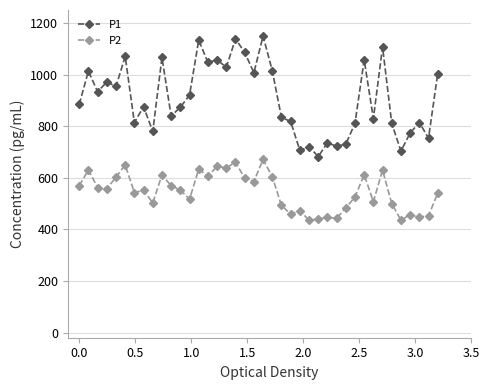

What is the difference between the maximum and minimum values in the P1 series?

467.2